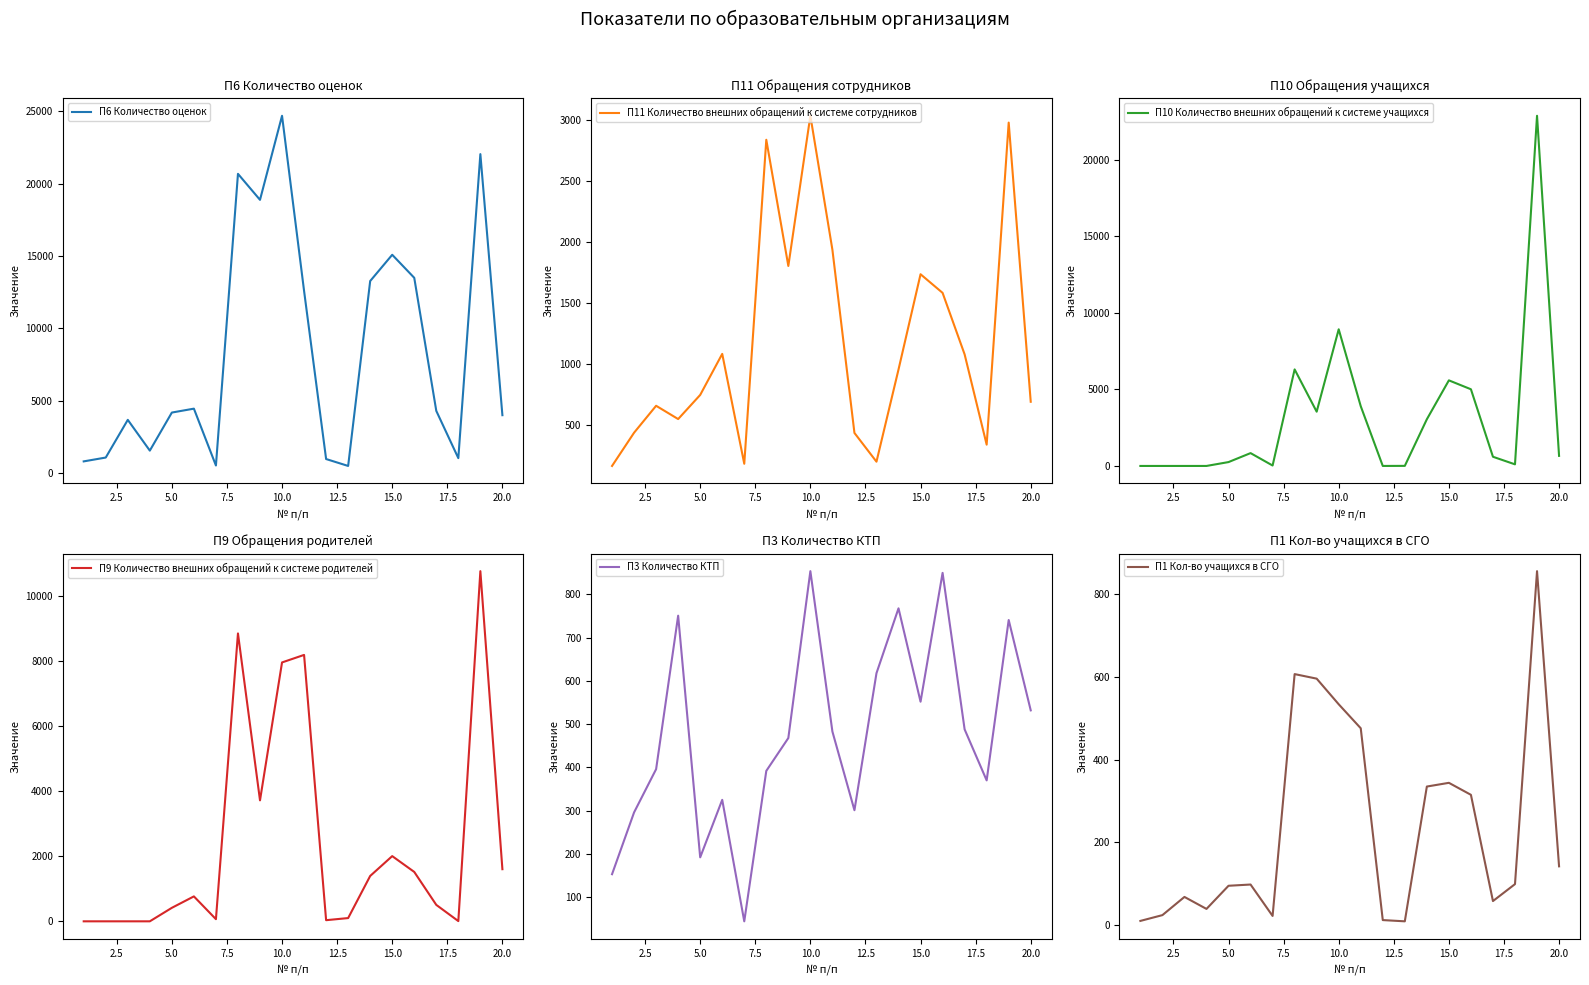

Is it true that П3 Количество КТП equals 532 at 20.0?

True